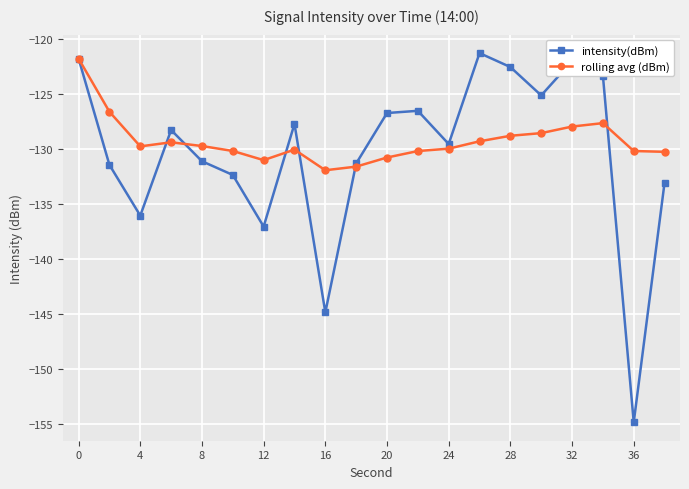

After their last crossing, which series has the higher values: rolling avg (dBm) or intensity(dBm)?

rolling avg (dBm)